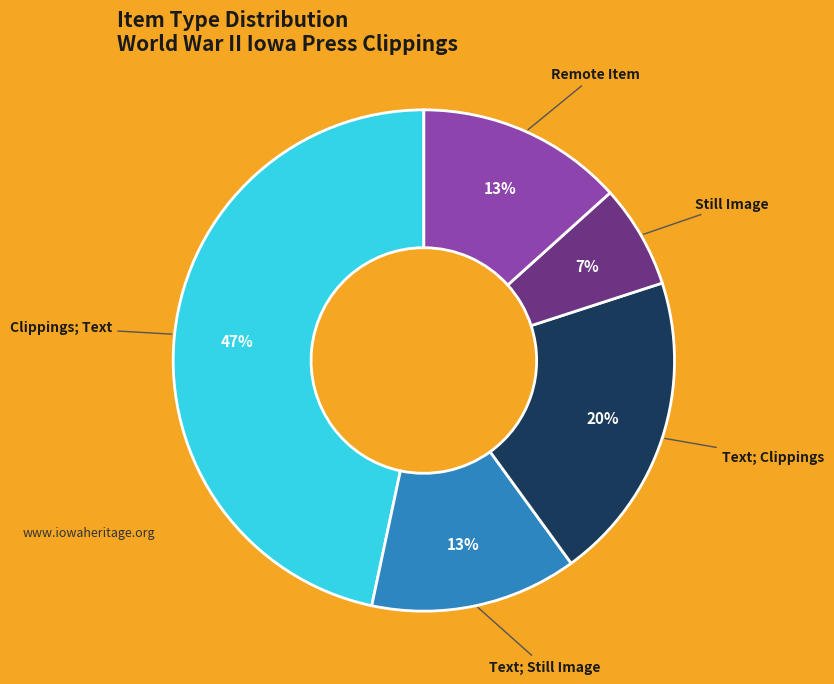

To the nearest percent, what is the difference between the largest and smallest slice percentages?

40%